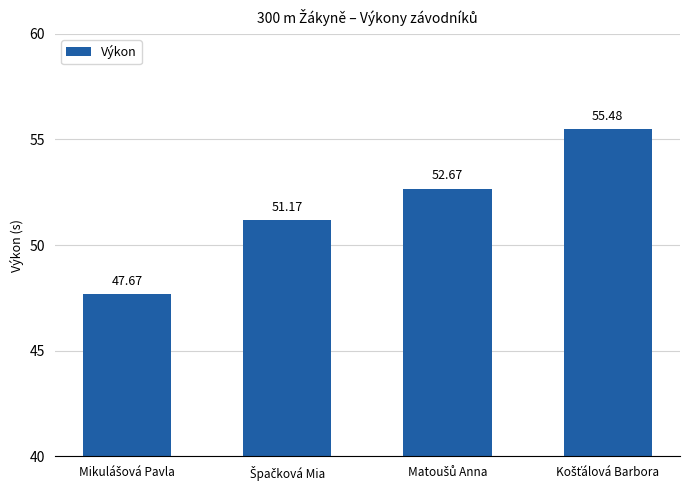

What is the sum of all values?

207.0